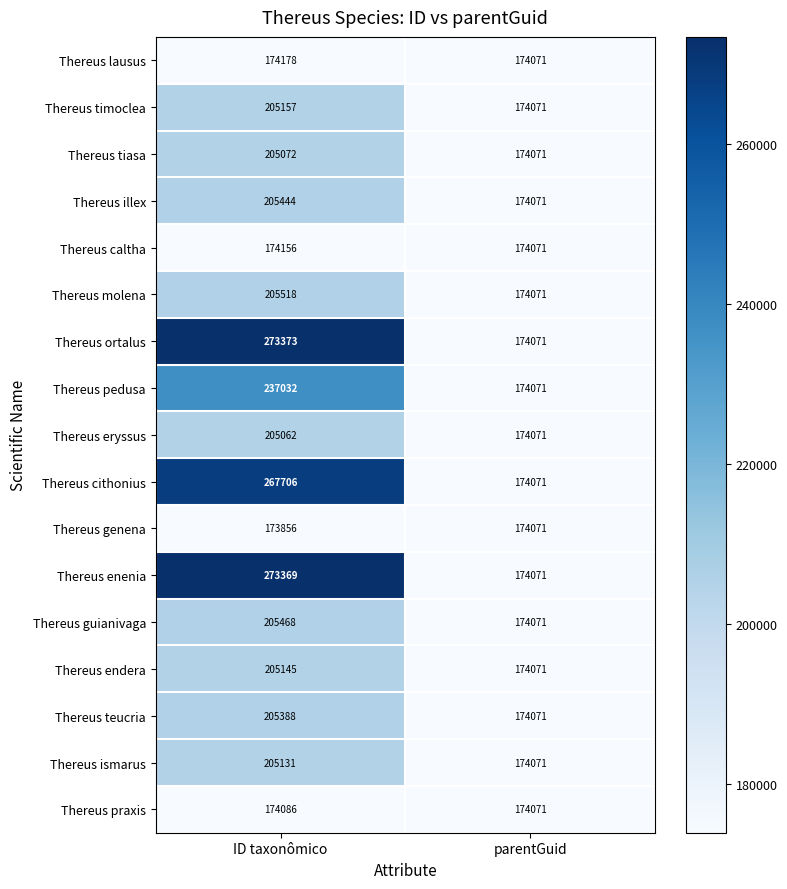

Rank the series by their maximum value, from highest to lowest.

Thereus ortalus, Thereus enenia, Thereus cithonius, Thereus pedusa, Thereus molena, Thereus guianivaga, Thereus illex, Thereus teucria, Thereus timoclea, Thereus endera, Thereus ismarus, Thereus tiasa, Thereus eryssus, Thereus lausus, Thereus caltha, Thereus praxis, Thereus genena